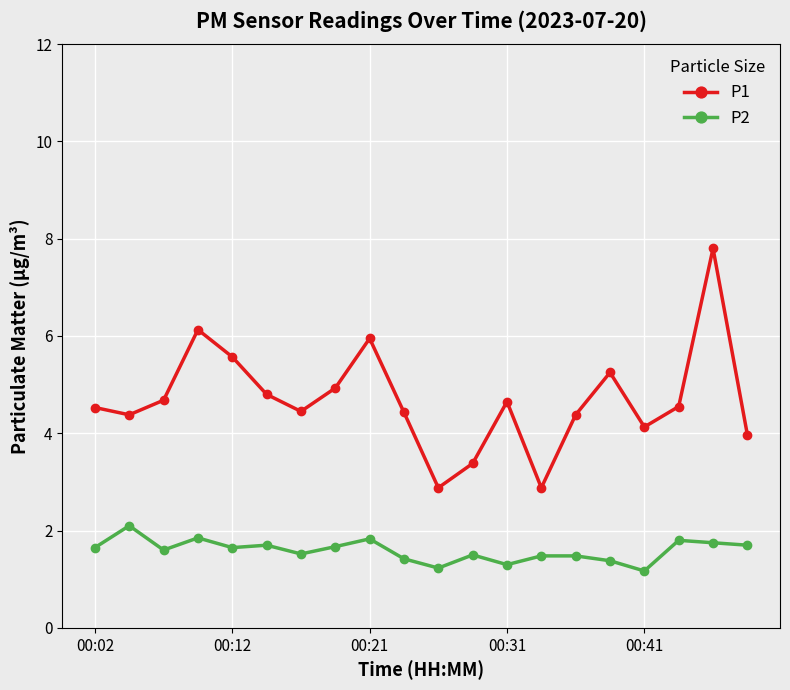

What is the difference between the maximum and second lowest values in the P1 series?

4.9